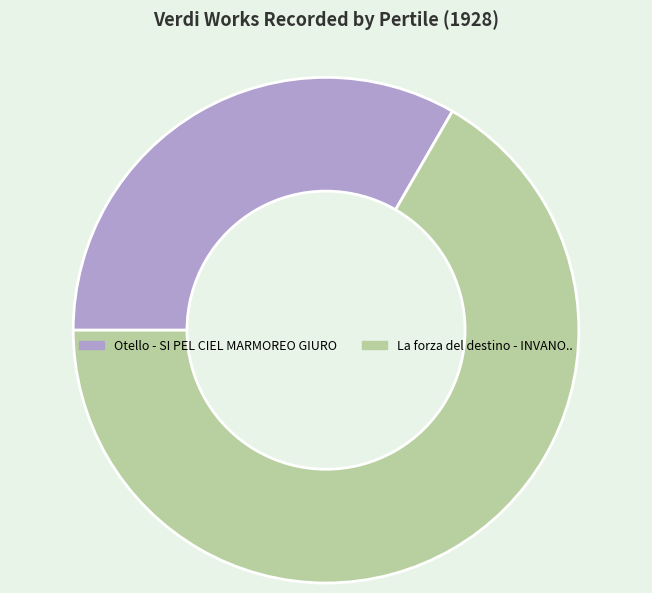

Rank the categories by value from lowest to highest.

Otello - SI PEL CIEL MARMOREO GIURO, La forza del destino - INVANO..